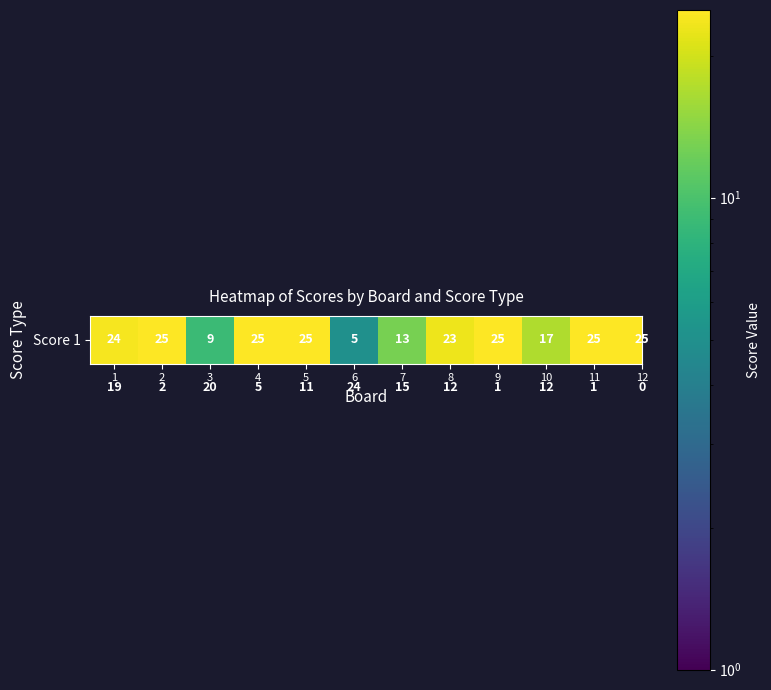

Count the number of categories in the chart.

12